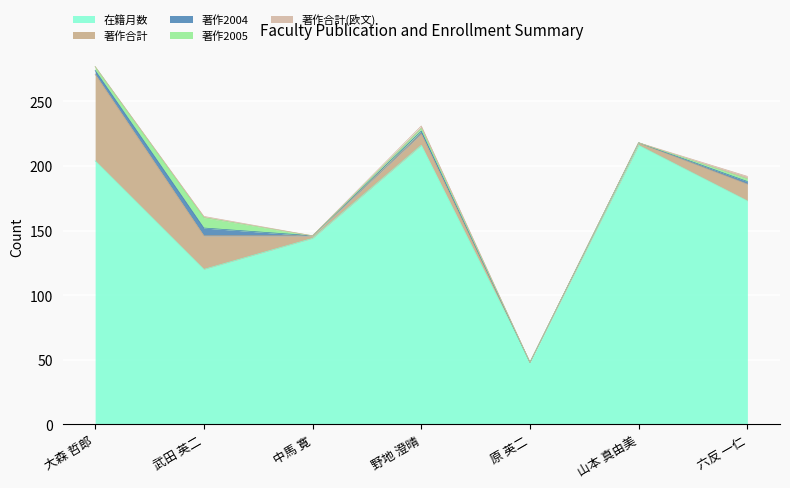

What is the spread (max minus min) of values at 中馬 寛?

144